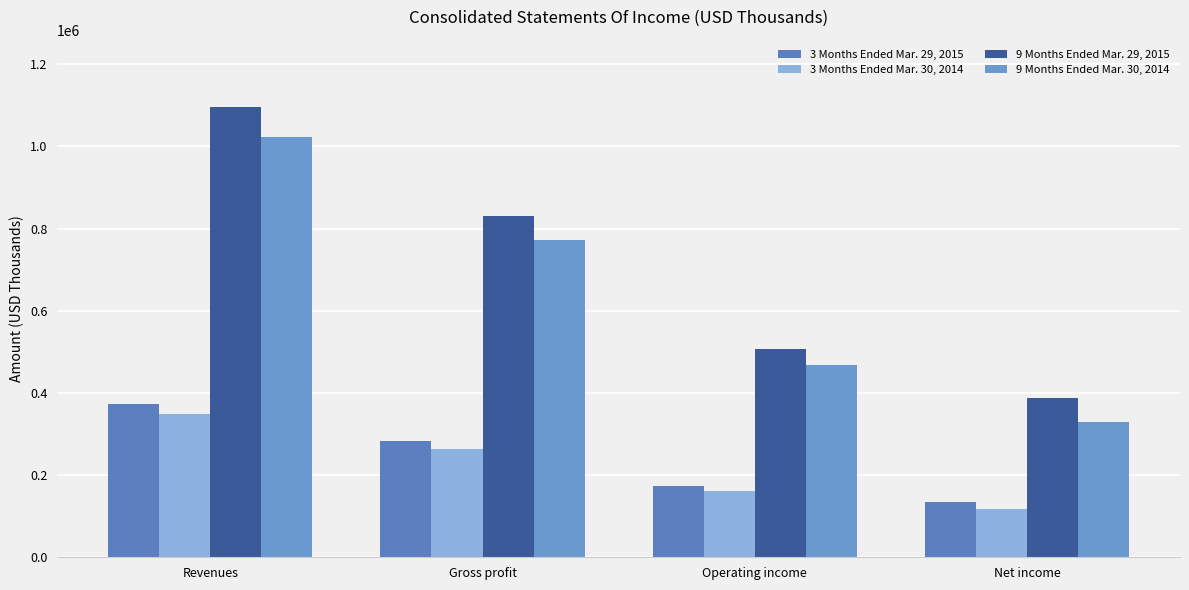

At which label does 3 Months Ended Mar. 30, 2014 first exceed 263527?

Revenues